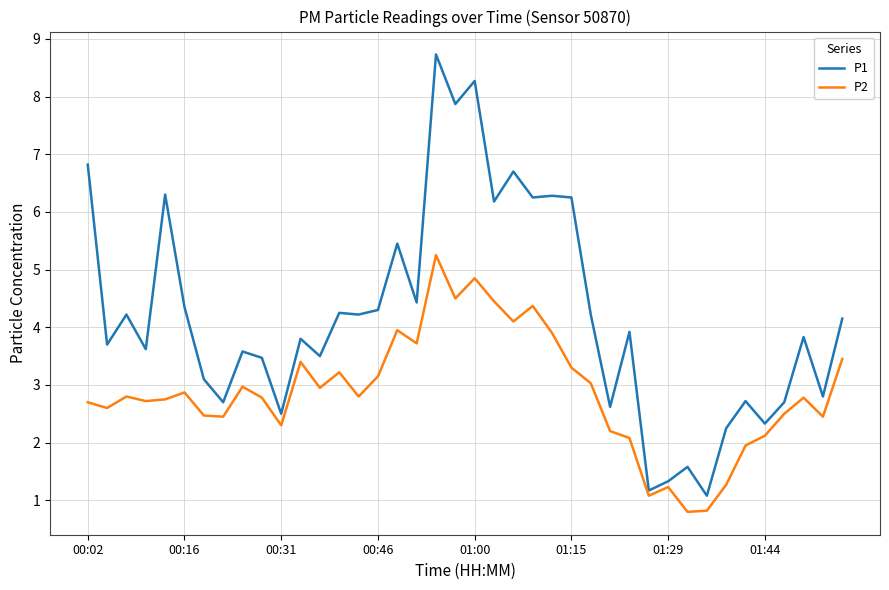

What is the smallest value displayed?

0.8